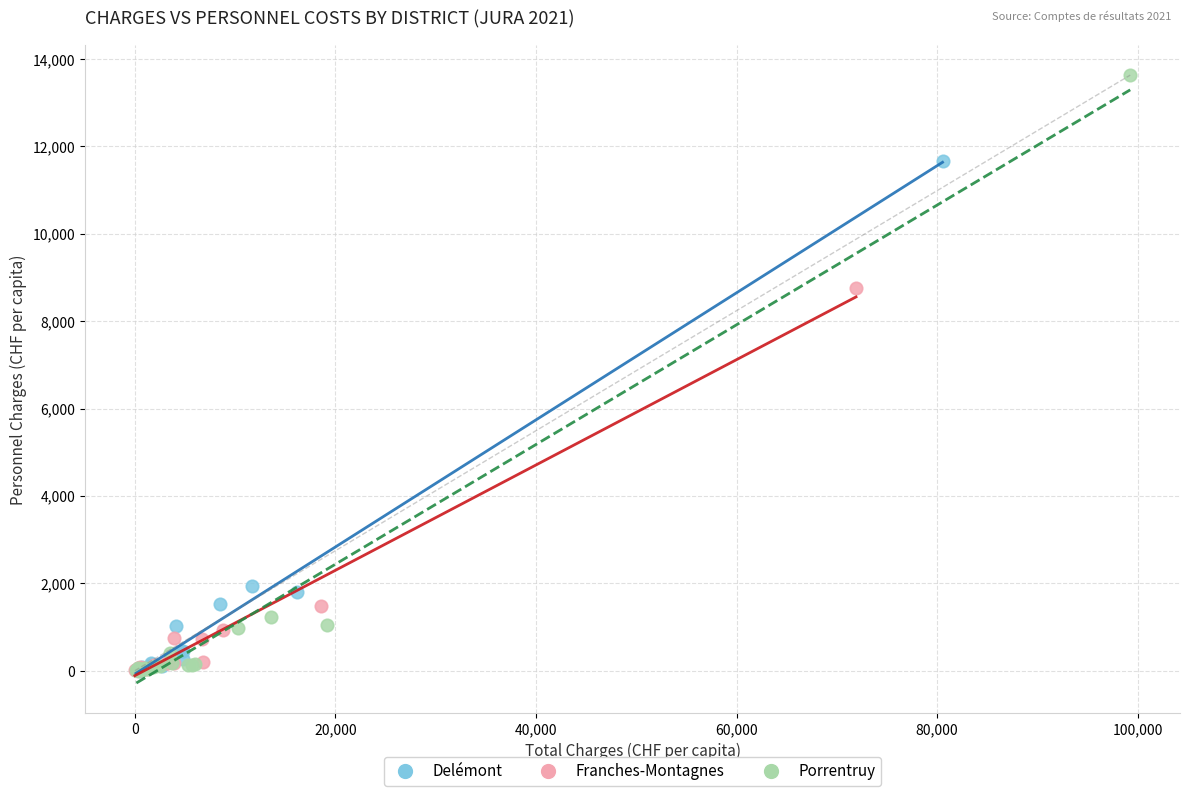

What are all the series names shown in the legend?

Delémont, Franches-Montagnes, Porrentruy